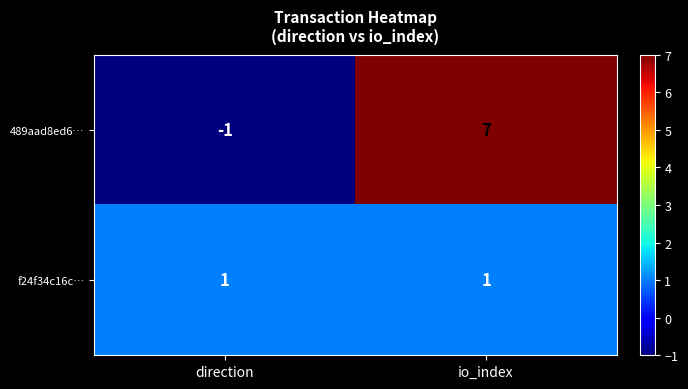

Rank the series at io_index from lowest to highest value.

f24f34c16c…, 489aad8ed6…